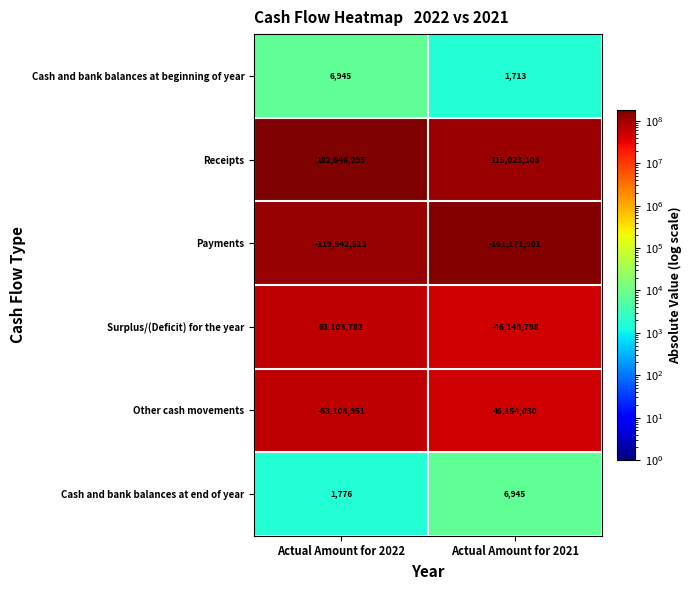

How many categories are shown in the chart?

2